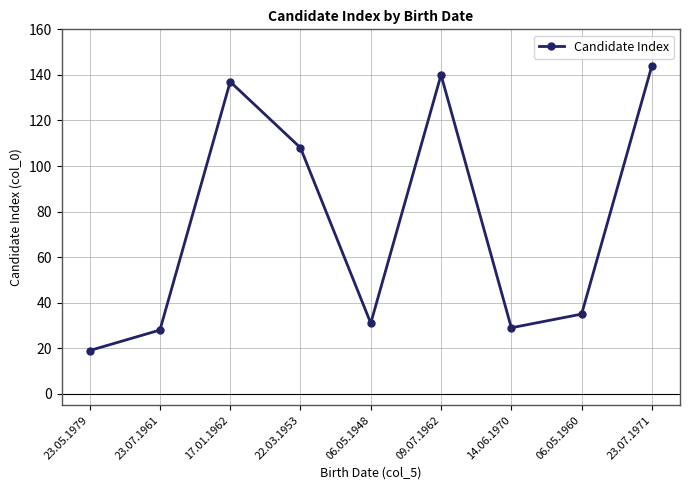

True or false: the data shows 11 at 14.06.1970.

False